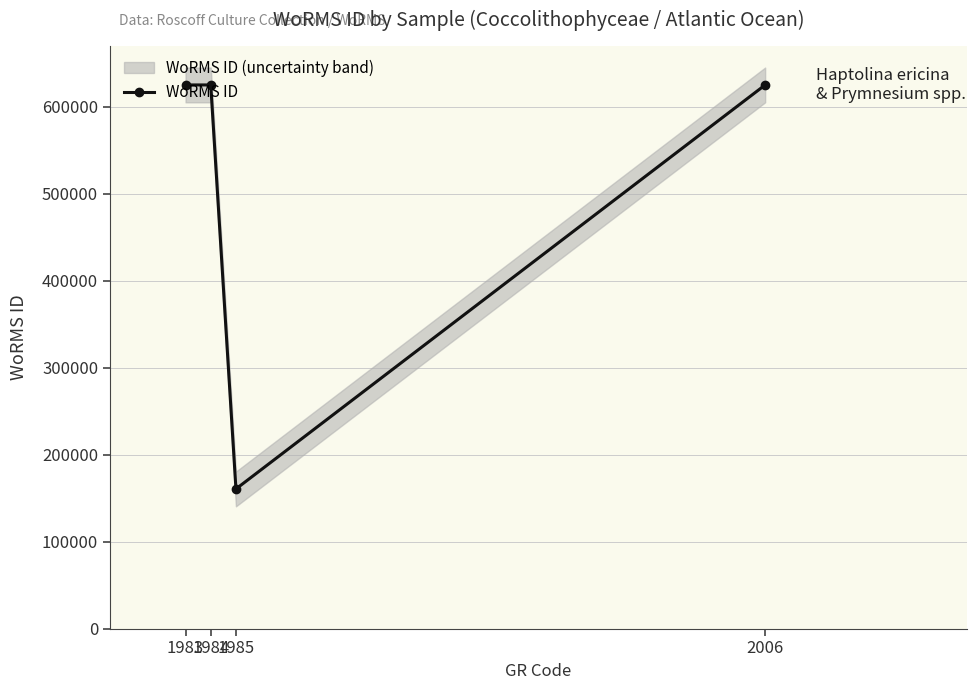

What is the change in value from 1984 to 1985?

-464405